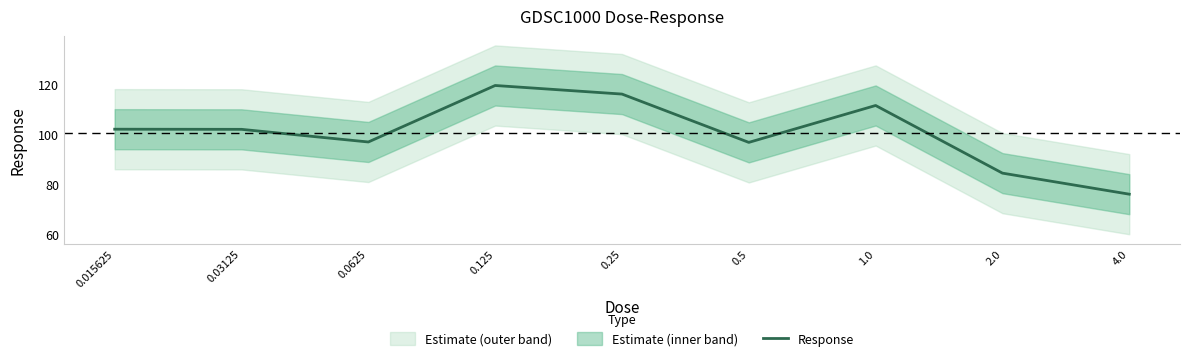

The value at 0.25 is 42.5. True or false?

False